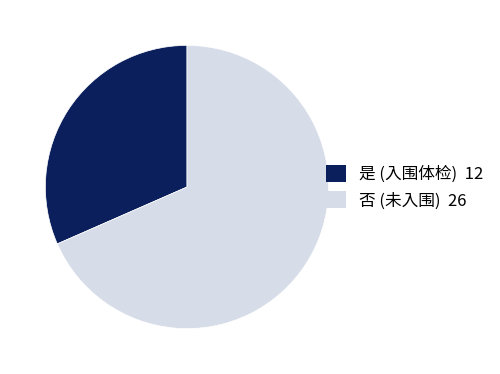

Which category has the smallest portion of the pie?

是